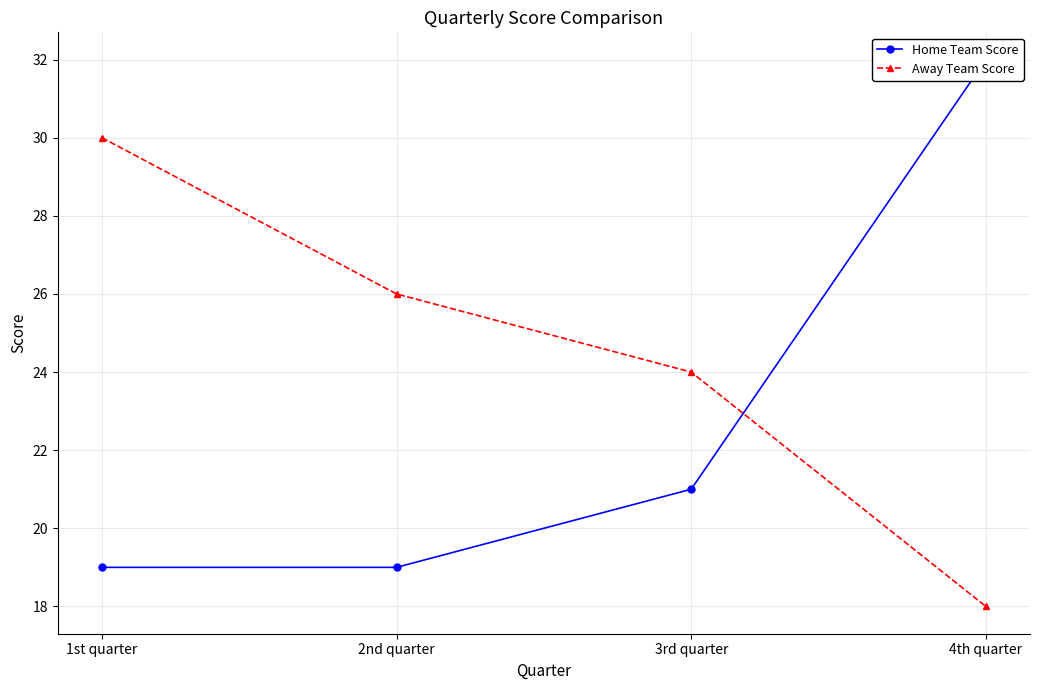

Which has a higher value, 1st quarter or 4th quarter?

4th quarter